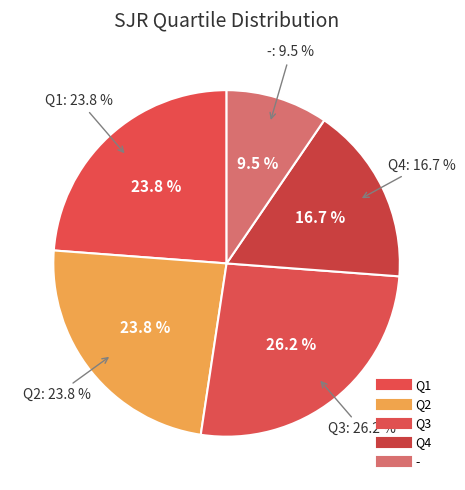

Count the number of slices in the pie.

5